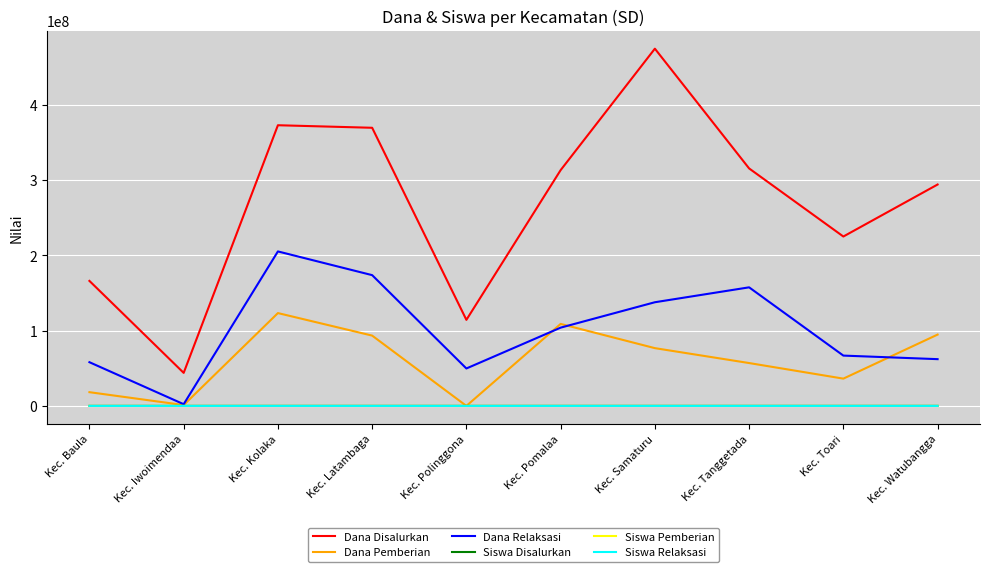

True or false: Dana Pemberian and Dana Disalurkan cross at least once.

False